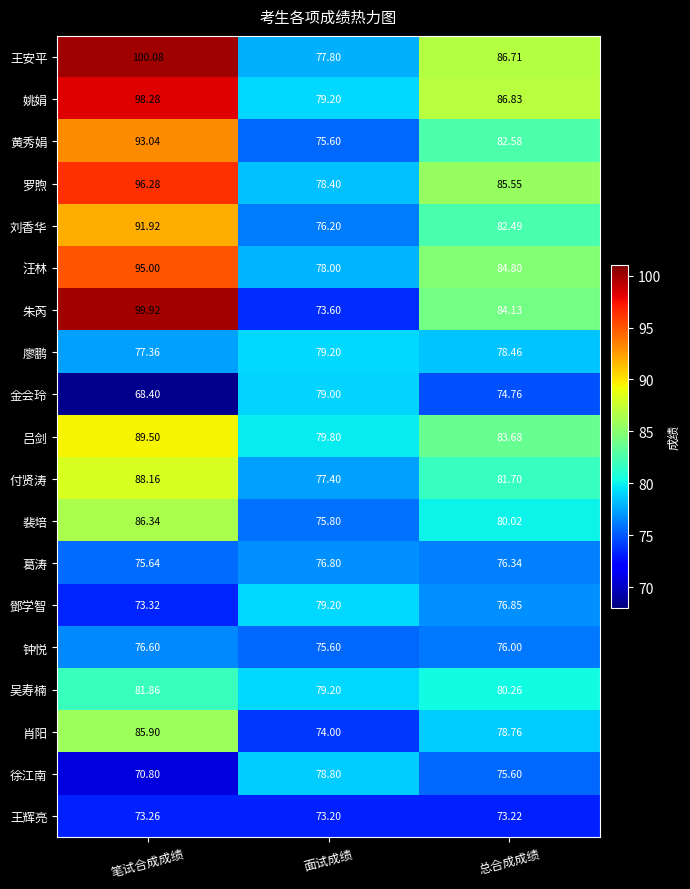

At which category is the sum across all series the highest?

笔试合成成绩